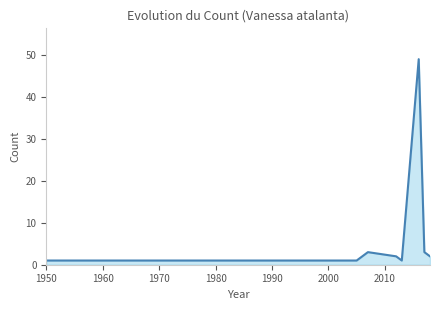

What is the smallest value displayed?

1